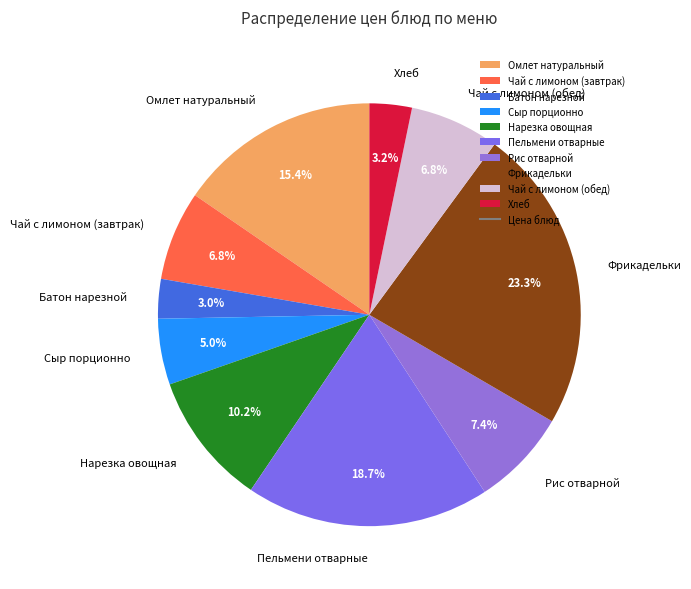

How much of the chart is everything except Сыр порционно?

95.0%